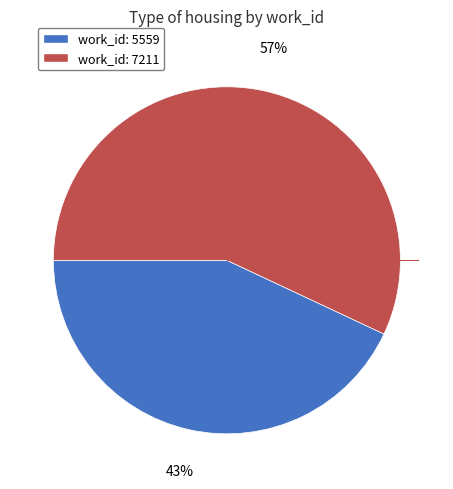

Is there any slice that represents more than half of the pie?

Yes